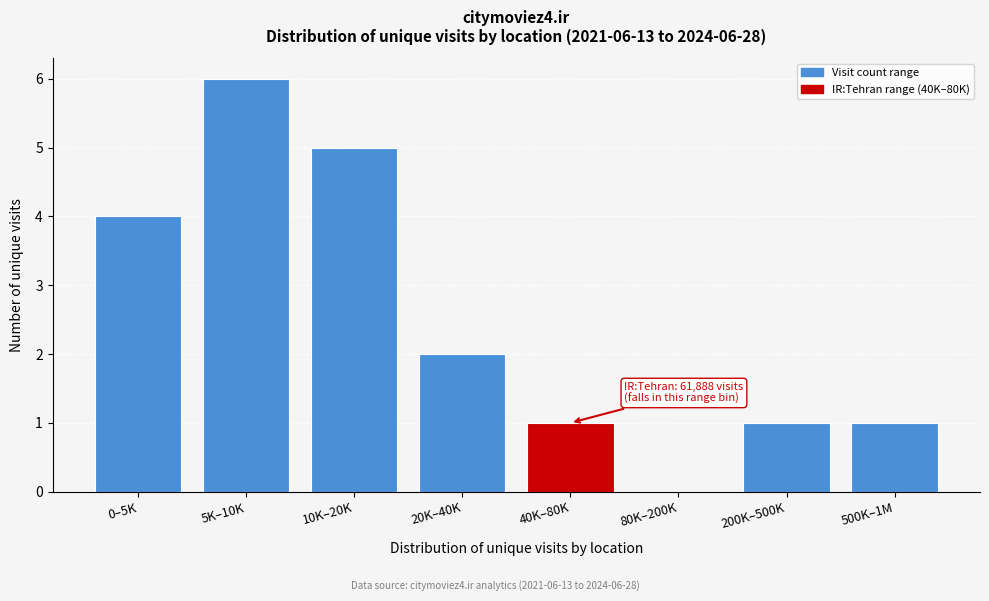

Reading right to left, transcribe all the data shown in this chart.

500K–1M=1	200K–500K=1	80K–200K=0	40K–80K=1	20K–40K=2	10K–20K=5	5K–10K=6	0–5K=4